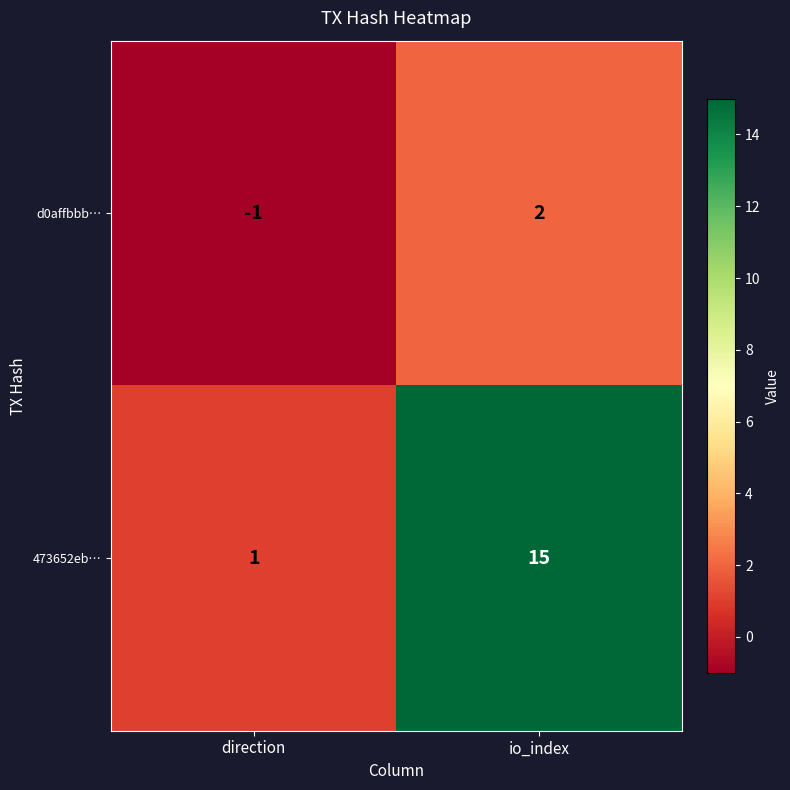

True or false: d0affbbb… has a value of 0 at direction.

False